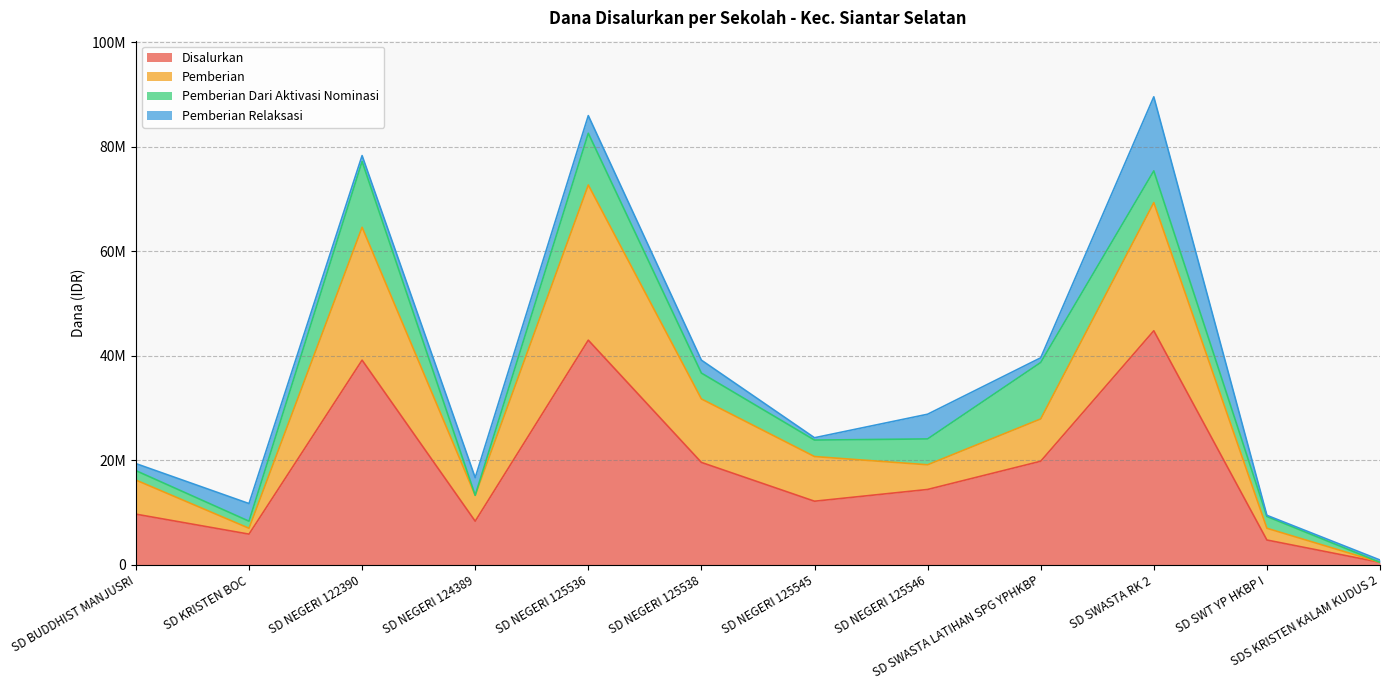

Where is the first local minimum for Disalurkan?

SD KRISTEN BOC